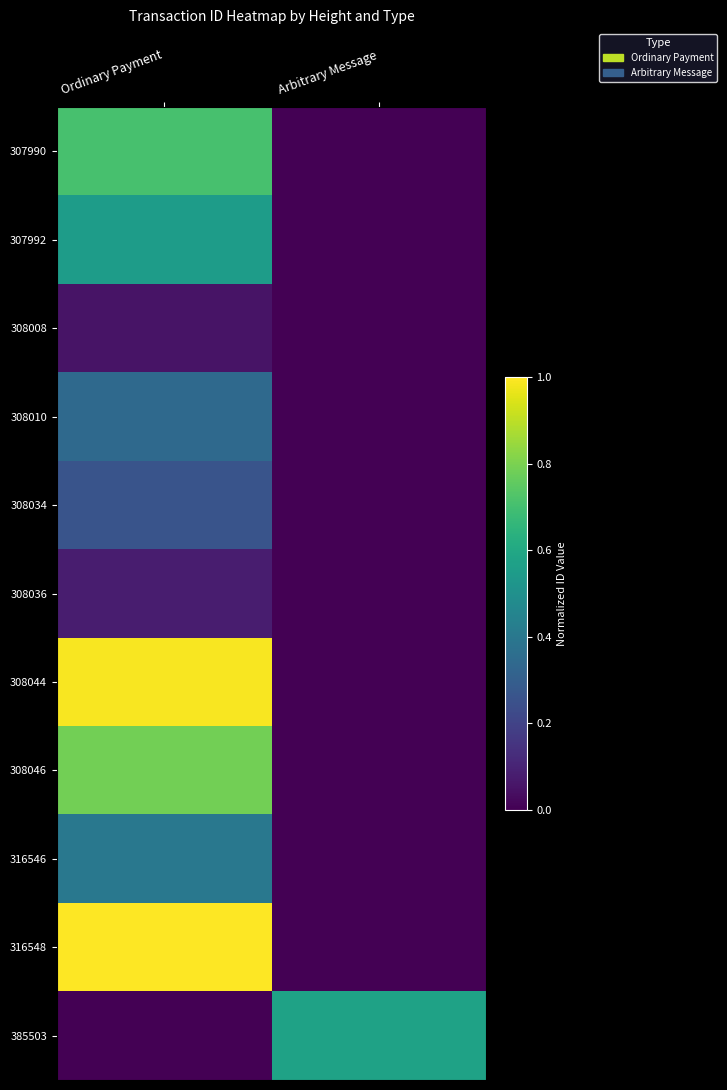

Count the number of data series in this chart.

11